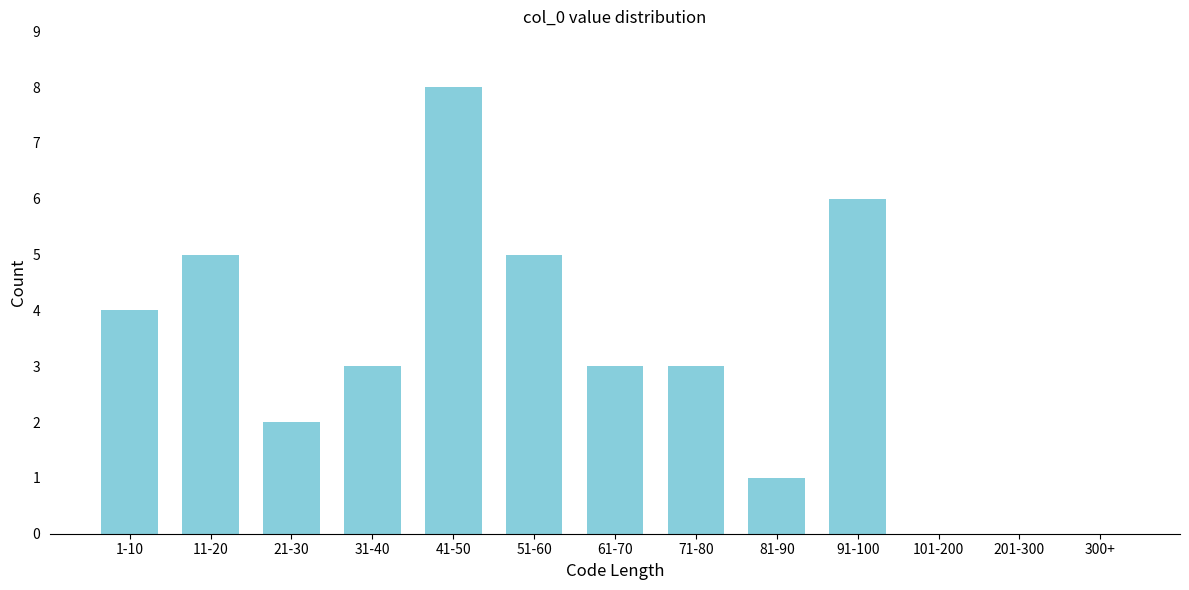

Reading left to right, list all the values displayed in this chart.

1-10=4	11-20=5	21-30=2	31-40=3	41-50=8	51-60=5	61-70=3	71-80=3	81-90=1	91-100=6	101-200=0	201-300=0	300+=0